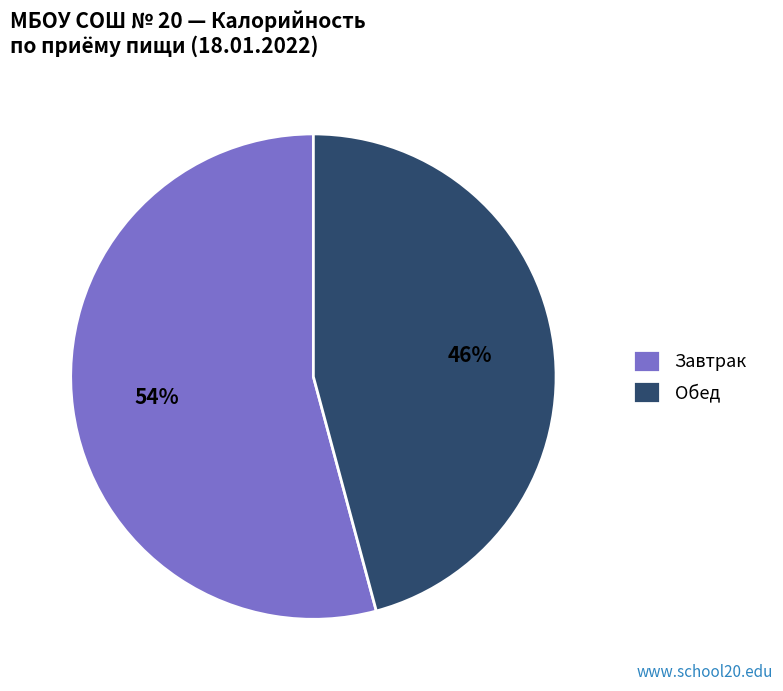

What is the smallest slice in the pie chart?

Обед